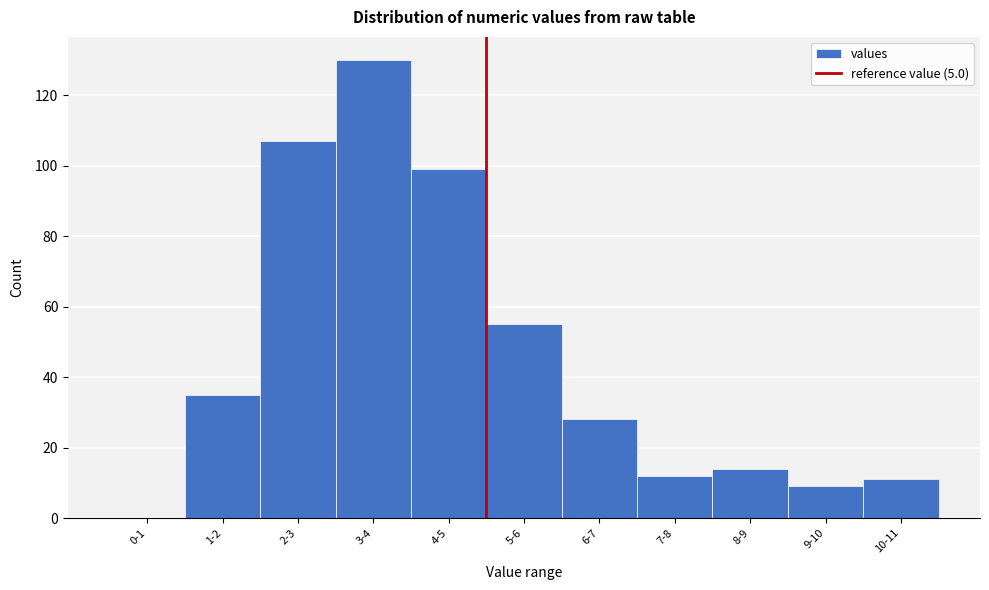

Reading right to left, transcribe all the data shown in this chart.

10-11=11	9-10=9	8-9=14	7-8=12	6-7=28	5-6=55	4-5=99	3-4=130	2-3=107	1-2=35	0-1=0